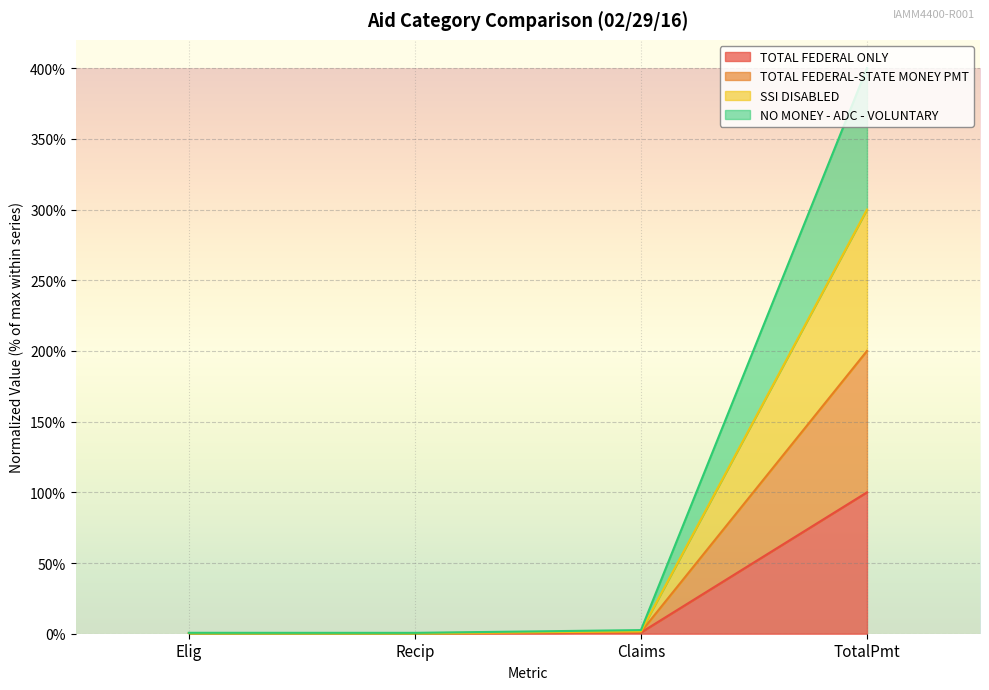

Is the value of SSI DISABLED at Claims greater than the value of TOTAL FEDERAL-STATE MONEY PMT at TotalPmt?

No